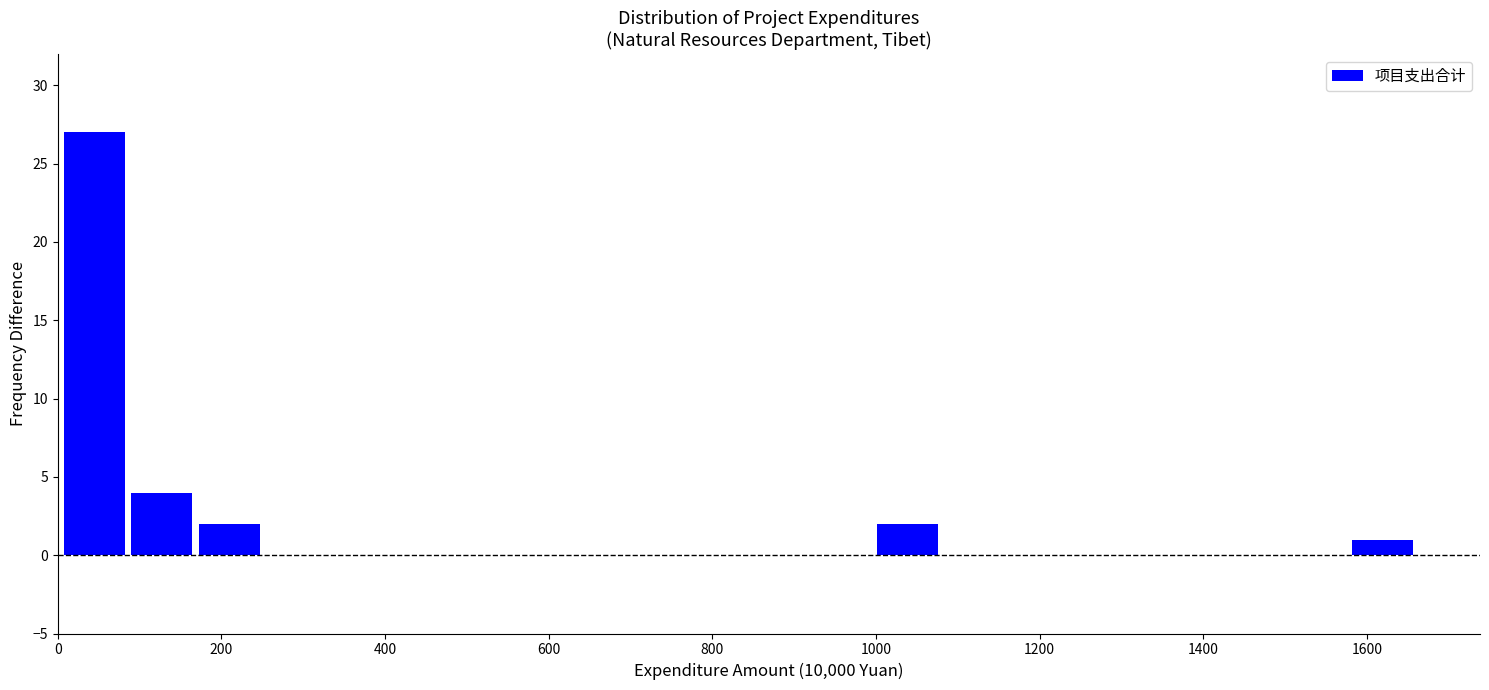

Reading left to right, transcribe this chart: for each bar, give the range it covers on the x-axis and its height. Neither the bar edges nor the heights are printed on the chart, so give them approximately, as read against the axes.

0 to 80: 27
80 to 160: 4
160 to 260: 2
260 to 340: 0
340 to 420: 0
420 to 500: 0
500 to 580: 0
580 to 660: 0
660 to 740: 0
740 to 840: 0
840 to 920: 0
920 to 1000: 0
1000 to 1080: 2
1080 to 1160: 0
1160 to 1240: 0
1240 to 1320: 0
1320 to 1420: 0
1420 to 1500: 0
1500 to 1580: 0
1580 to 1660: 1